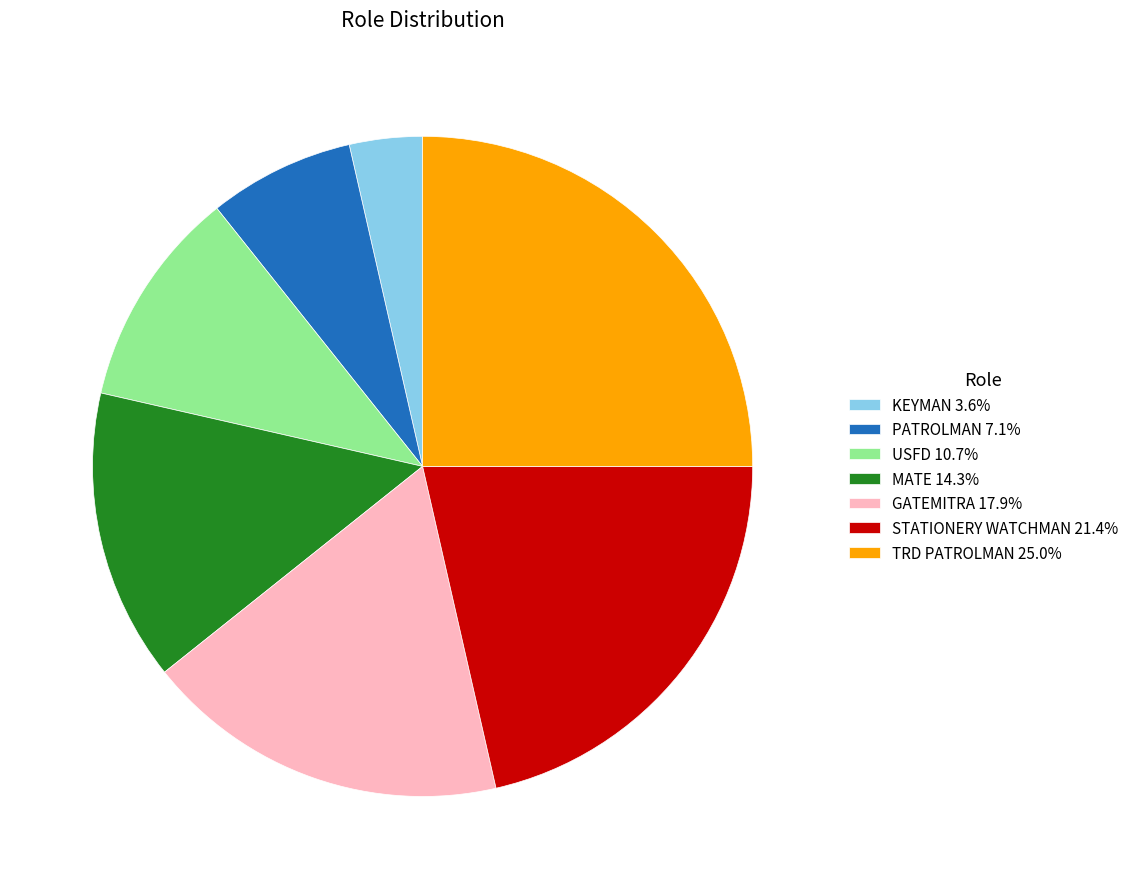

Does TRD PATROLMAN account for over 50% of the chart?

No